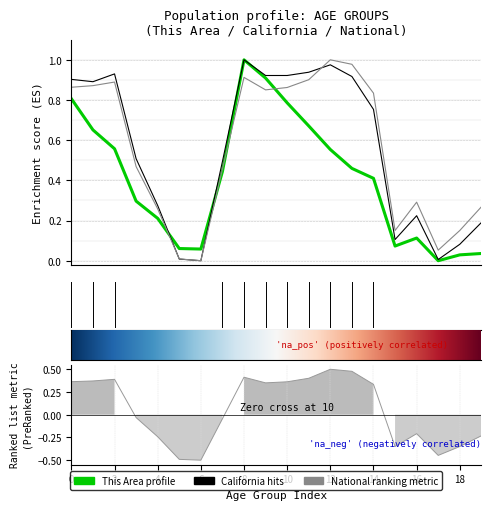

Rank the series by their maximum value, from lowest to highest.

This Area, California, National